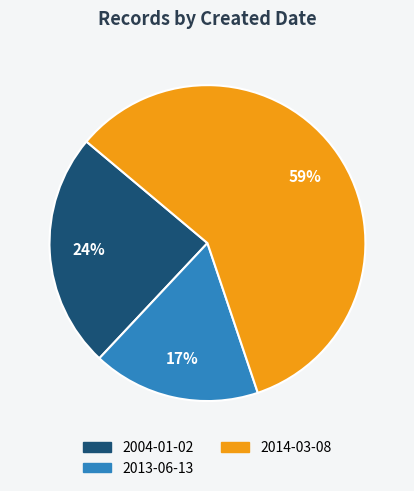

To the nearest percent, what is the difference between the largest and smallest slice percentages?

42%